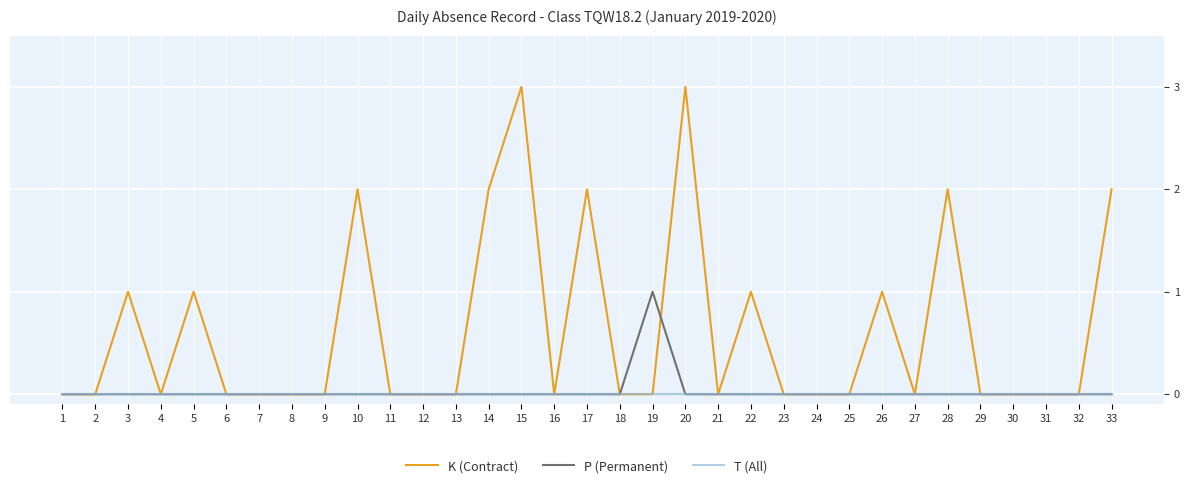

What are all the series names shown in the legend?

K (Contract), P (Permanent), T (All)